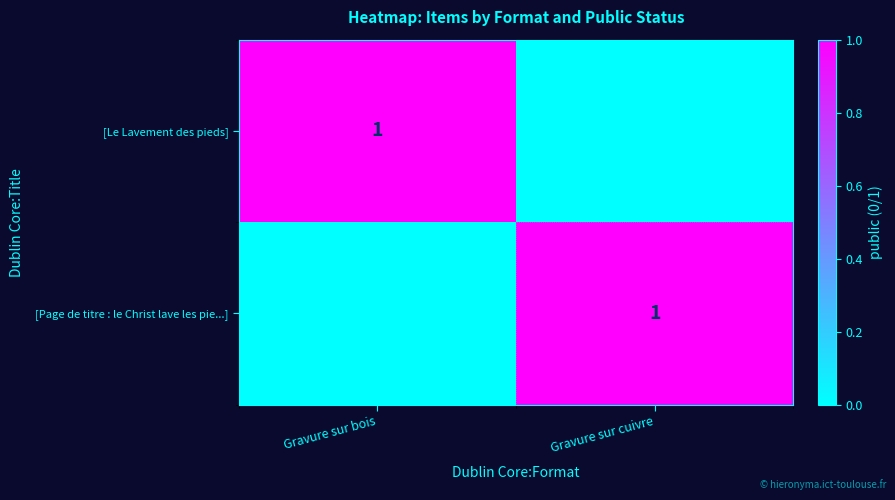

How many distinct data groups are displayed?

2